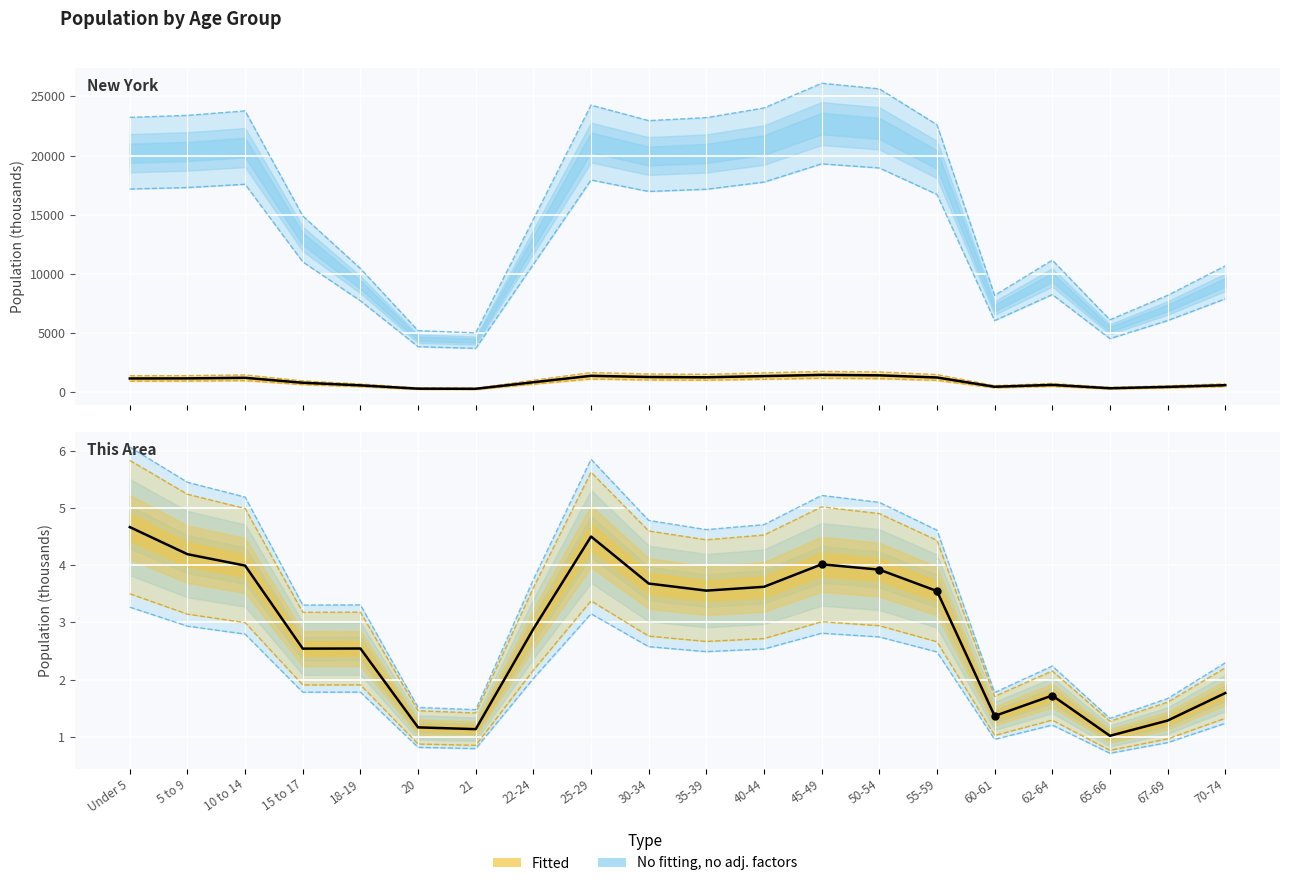

Which label corresponds to the largest value in the chart?

45-49